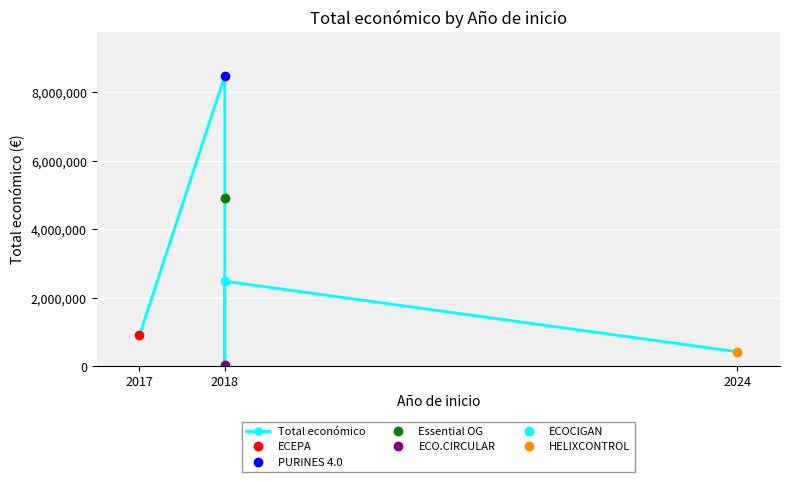

Reading left to right, what are all the values shown in this chart?

899843	8484999	4905702	42845	2483714	424720